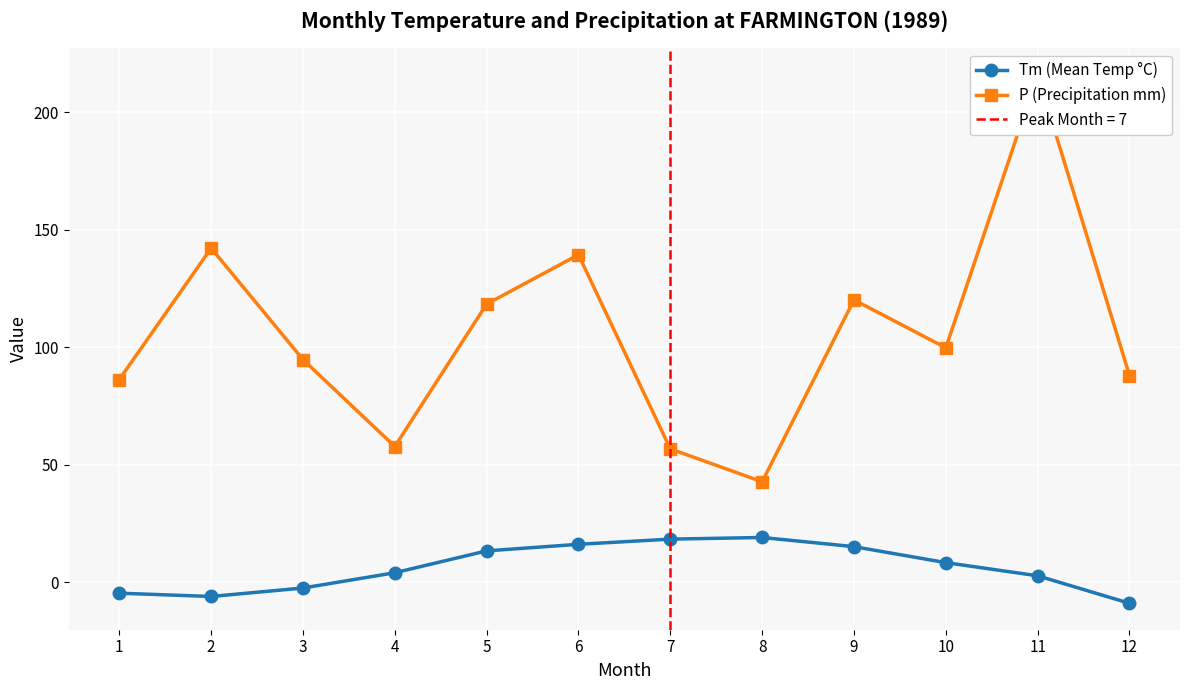

Between 10 and 12, which series saw the biggest shift?

Tm (Mean Temp °C)